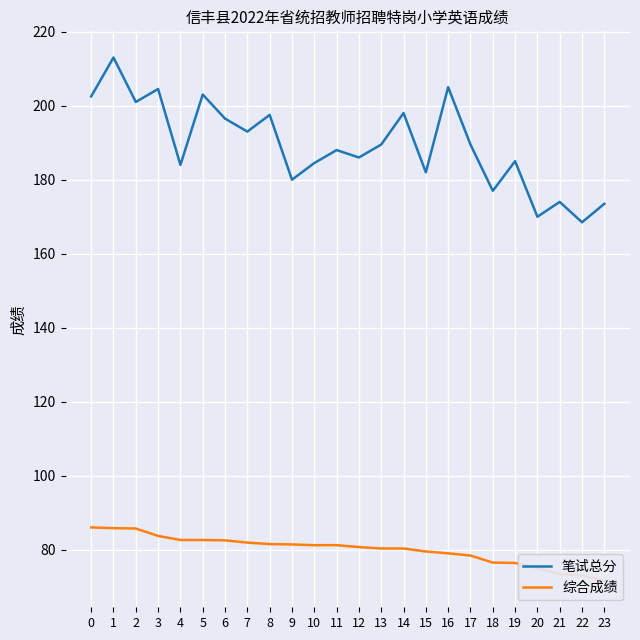

What is the value of the 笔试总分 point at the 3rd from the left?

201.0